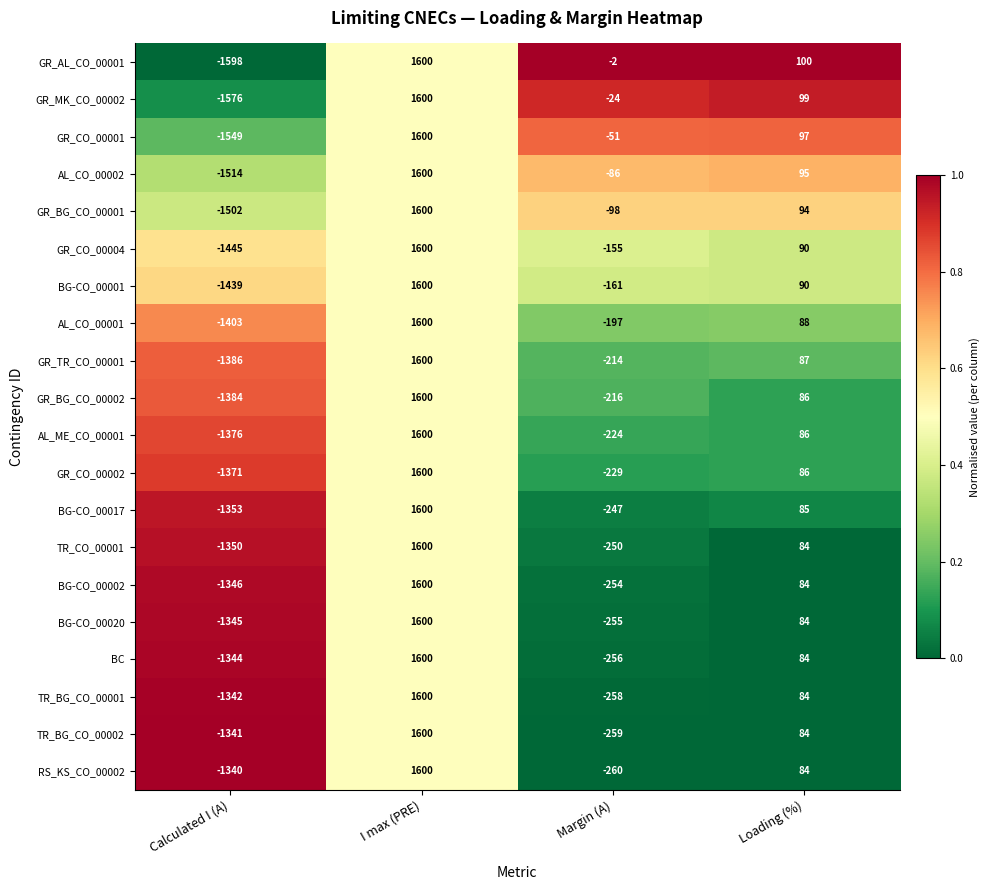

Which series changed the most between Calculated I (A) and I max (PRE)?

GR_AL_CO_00001